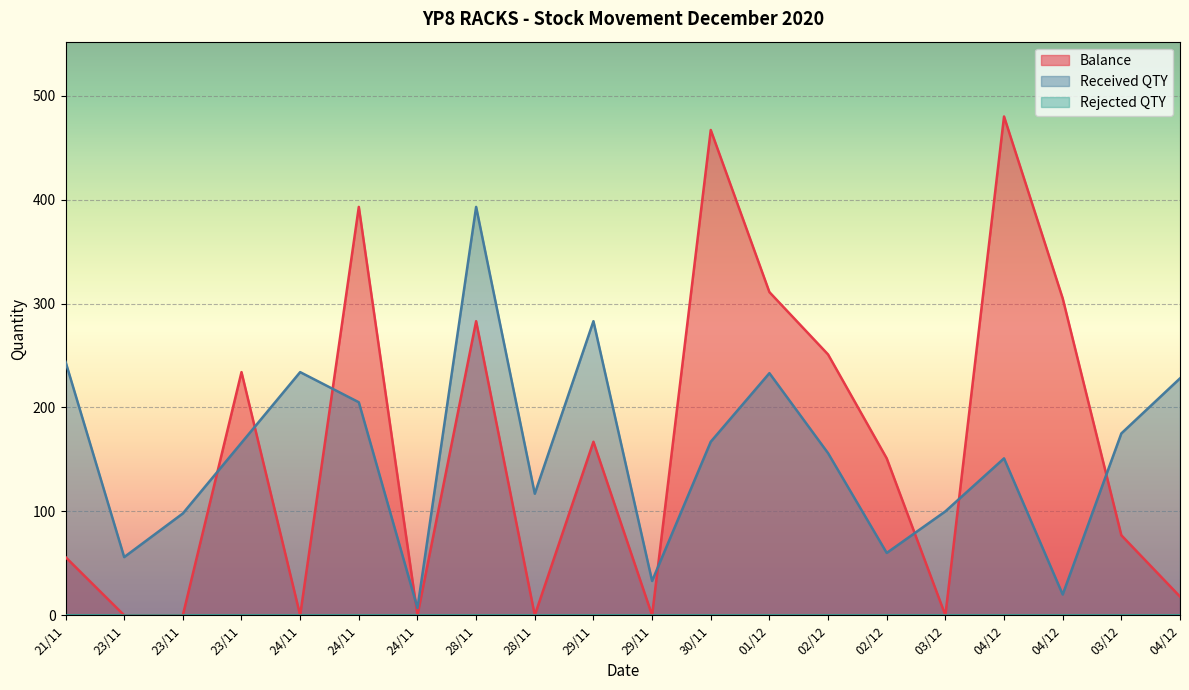

What is the value of the Received QTY point at the 17th from the left?

151